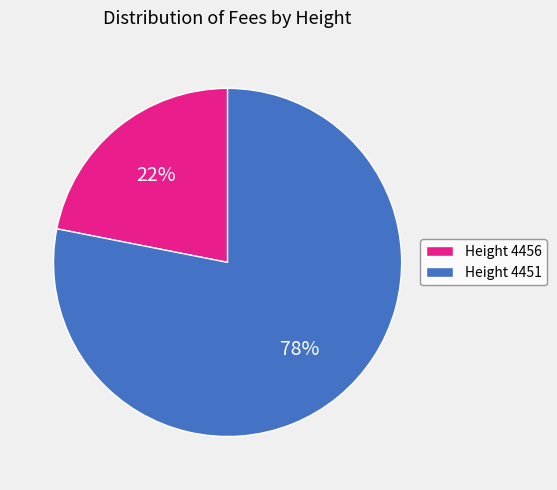

Count the number of slices in the pie.

2